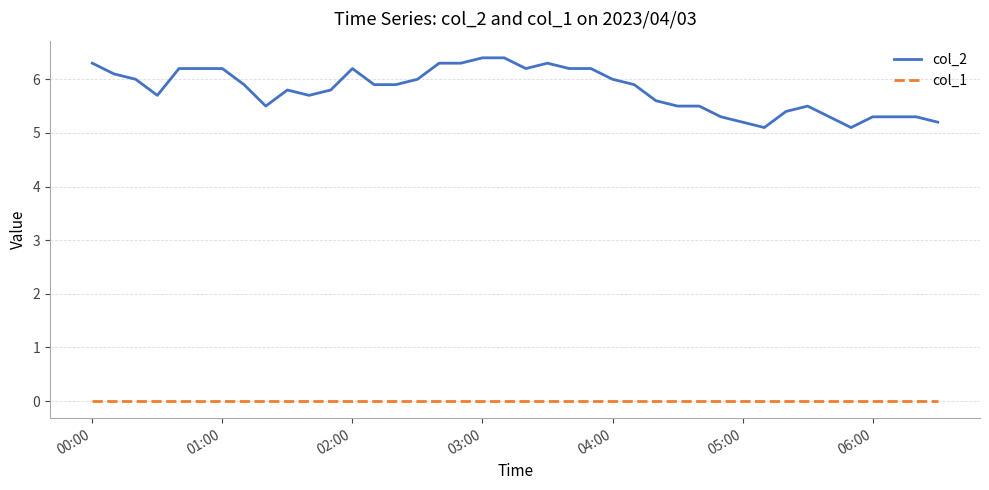

List the series in order of their overall mean, lowest first.

col_1, col_2